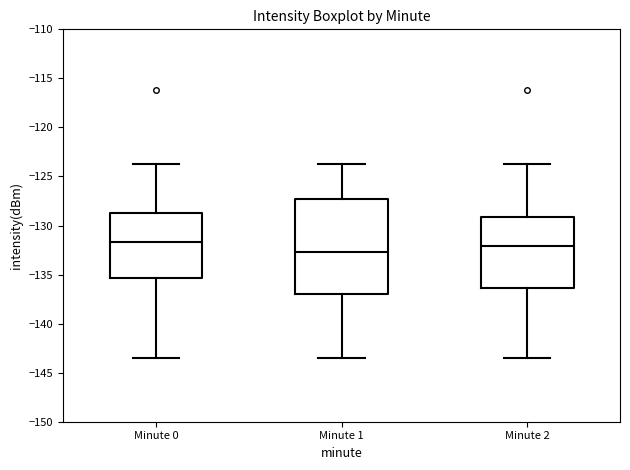

Where is the lower edge of the box for Minute 2 on the y-axis? The values are not printed on the chart, so give them approximately, as read against the axis.

-136.5